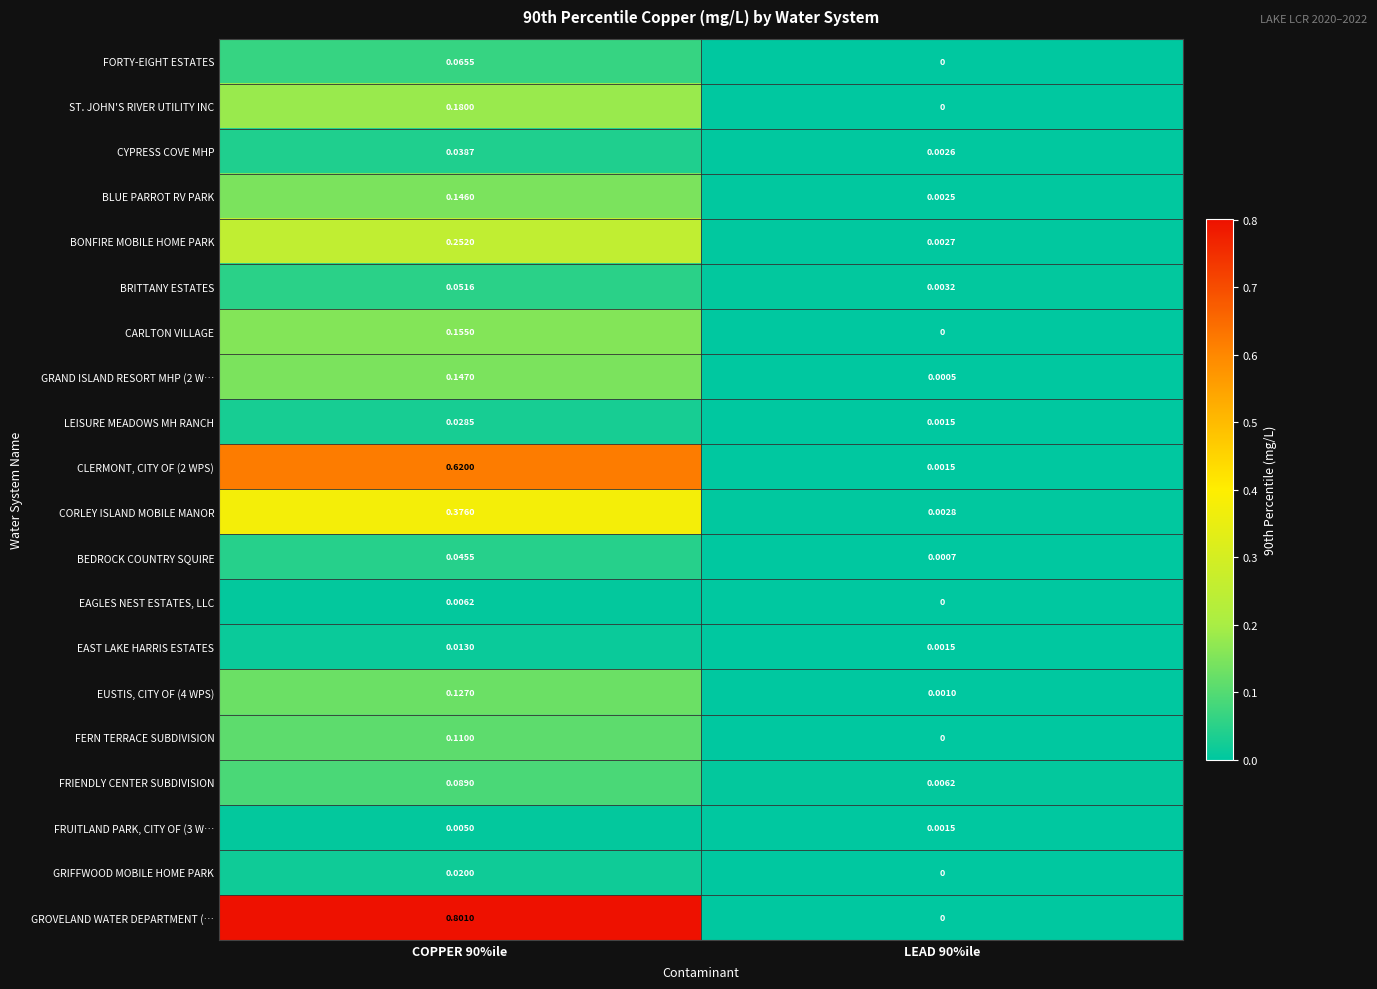

Which series changed the most between COPPER 90%ile and LEAD 90%ile?

GROVELAND WATER DEPARTMENT (…